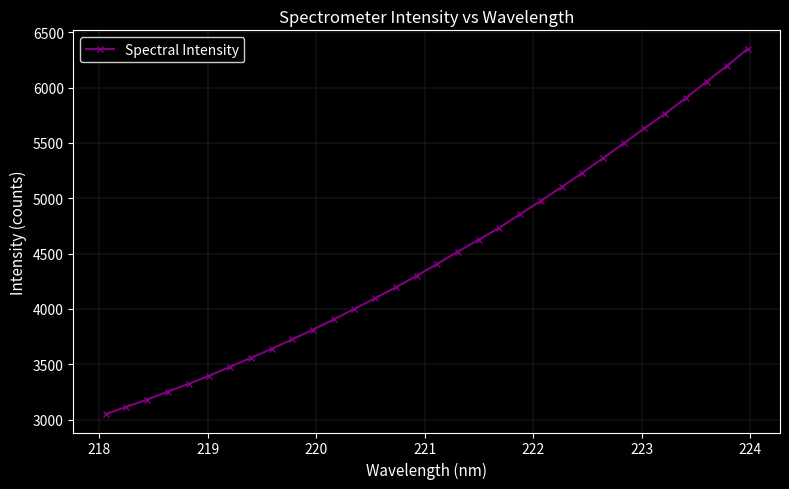

What is the difference between the second highest and second lowest values?

3082.8